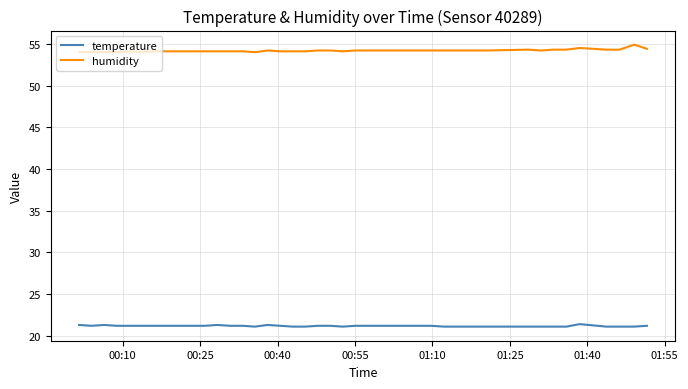

Is this an area chart (filled region under the line)?

No